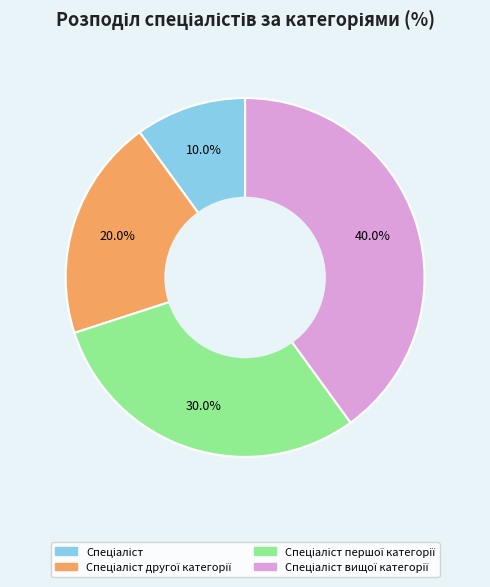

Is there a majority slice in this chart?

No